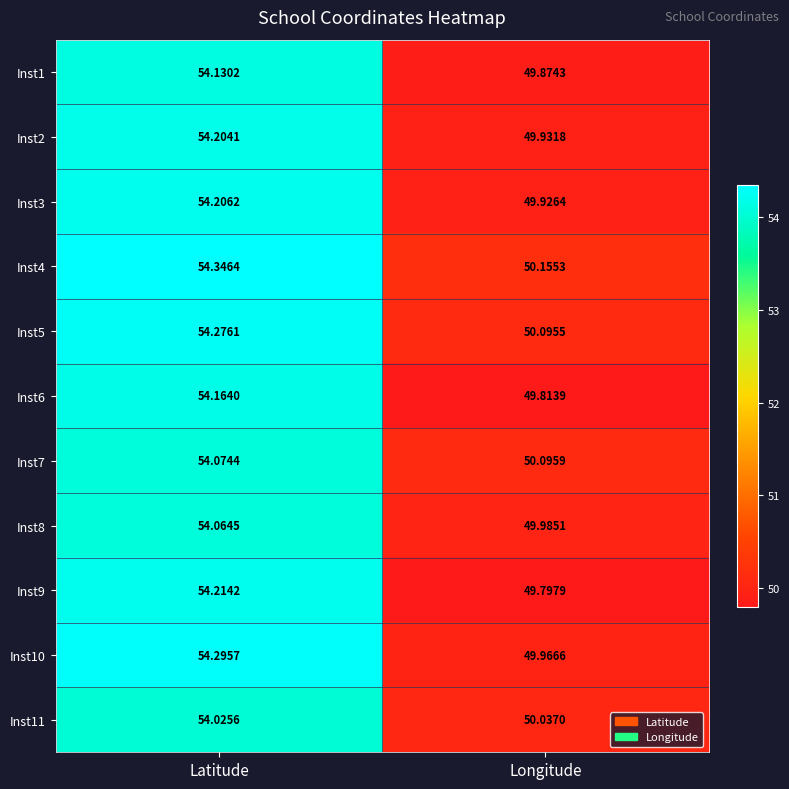

List the labels in order of Inst3 value, smallest first.

Longitude, Latitude